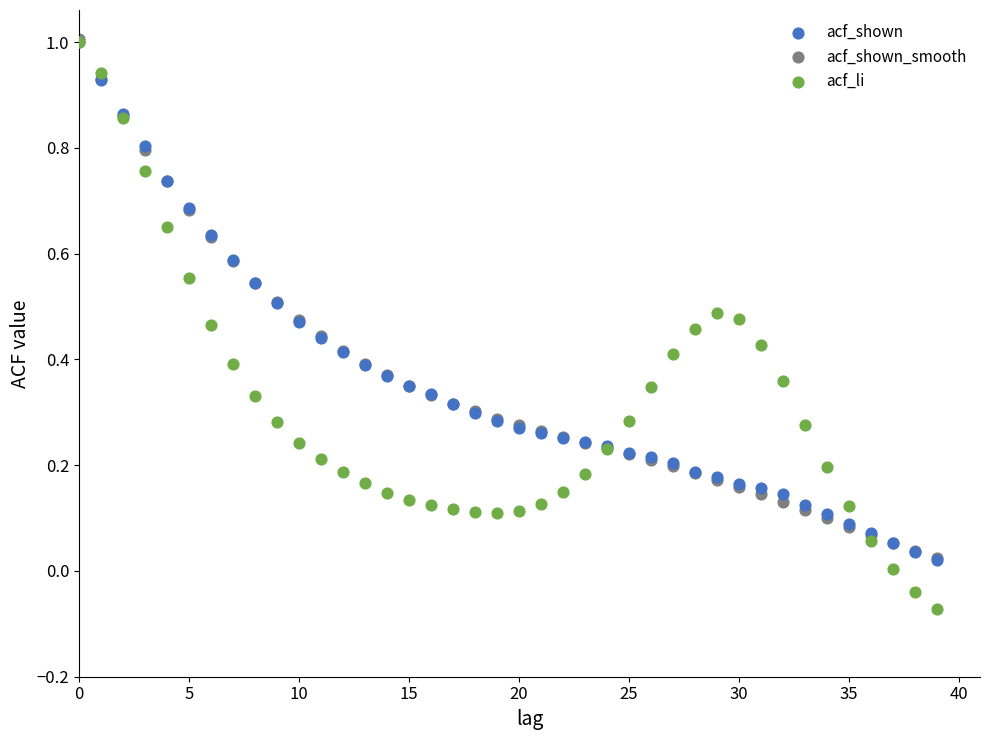

Which series has the widest spread of Y values?

acf_li